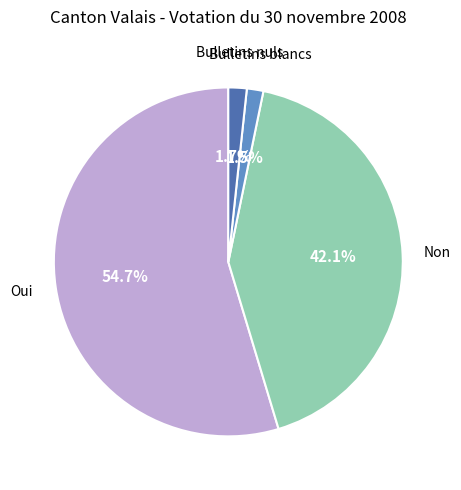

Is there any slice that represents more than half of the pie?

Yes